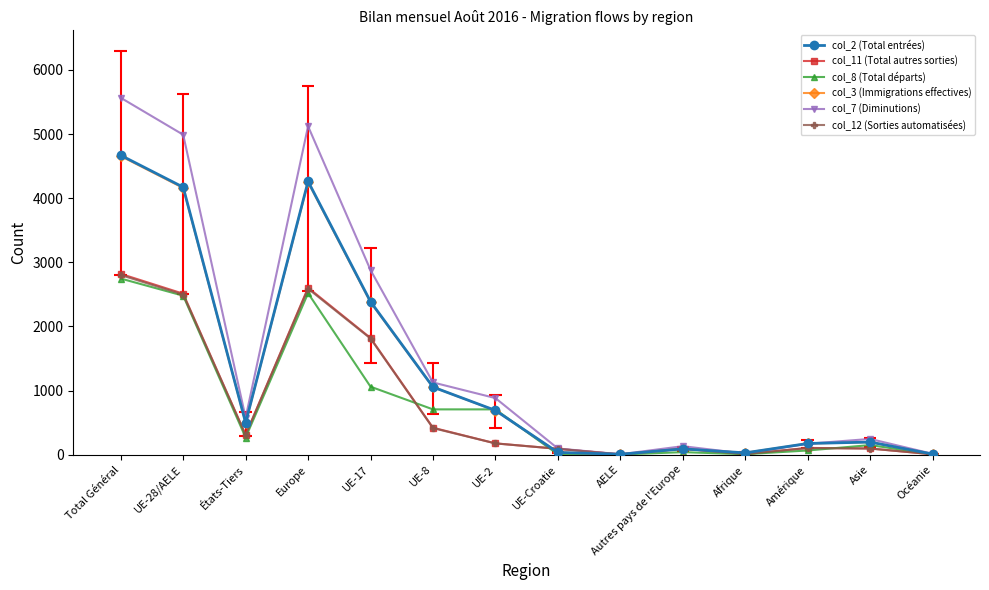

Between which two adjacent categories do col_12 (Sorties automatisées) and col_2 (Total entrées) first intersect?

UE-2 and UE-Croatie